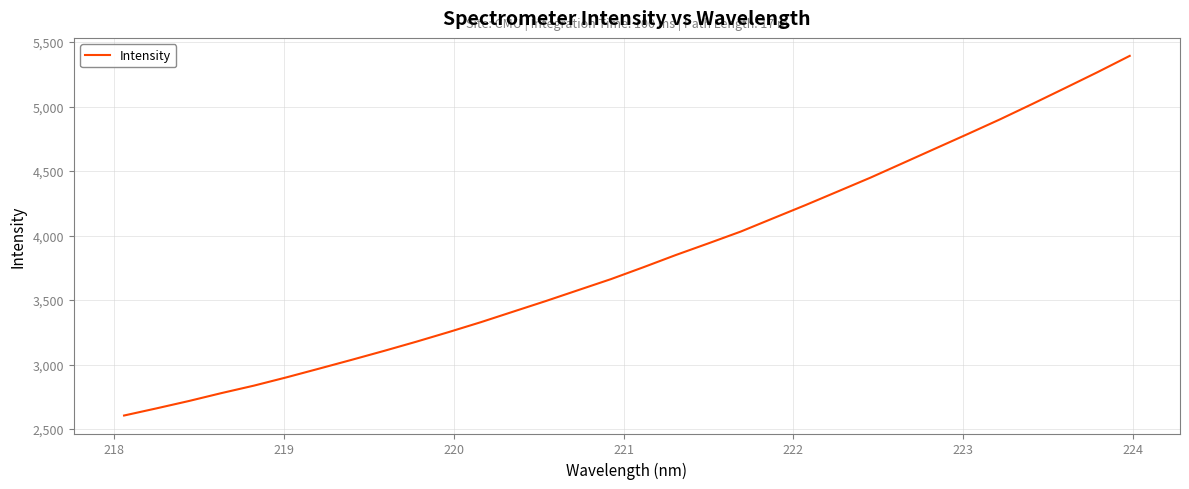

What is the difference between the maximum and minimum values?

2787.4